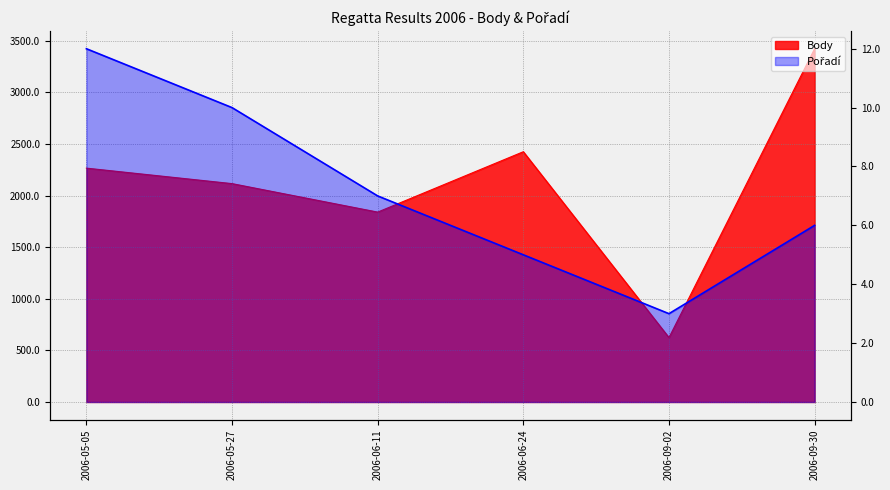

What is the greatest value displayed?

3423